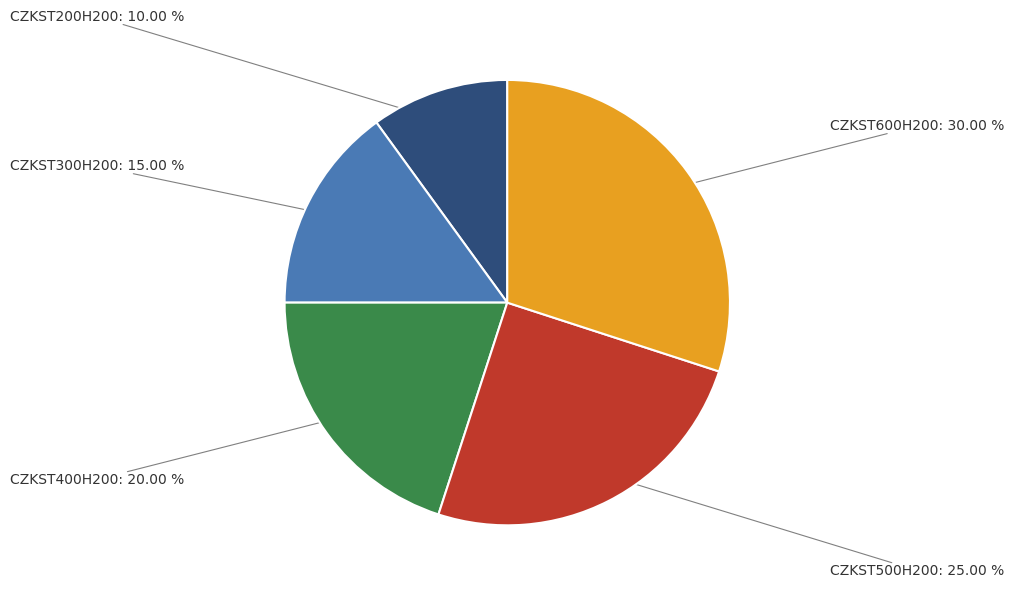

Which has a higher value, CZKST400H200 or CZKST500H200?

CZKST500H200